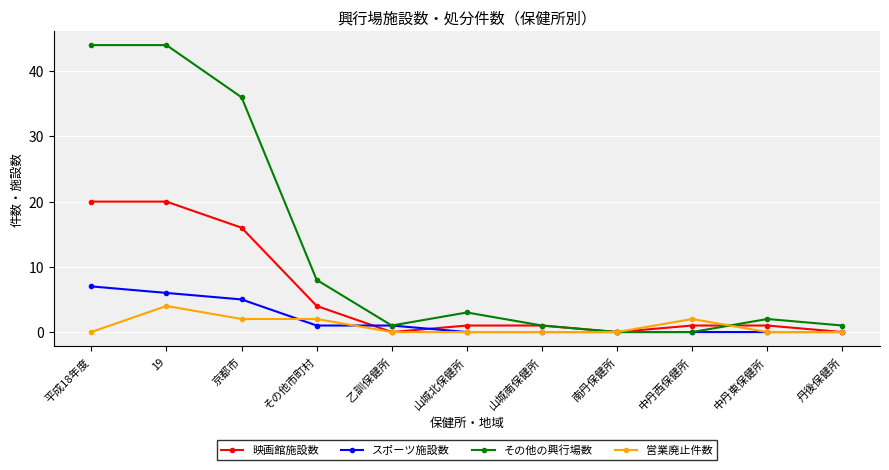

List the series in order of their peak value, lowest first.

営業廃止件数, スポーツ施設数, 映画館施設数, その他の興行場数